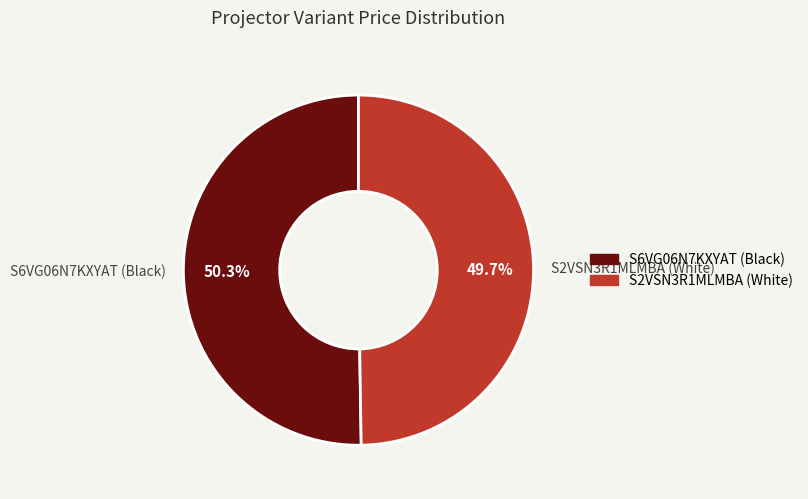

What percentage do S6VG06N7KXYAT (Black) and S2VSN3R1MLMBA (White) together represent?

100.0%